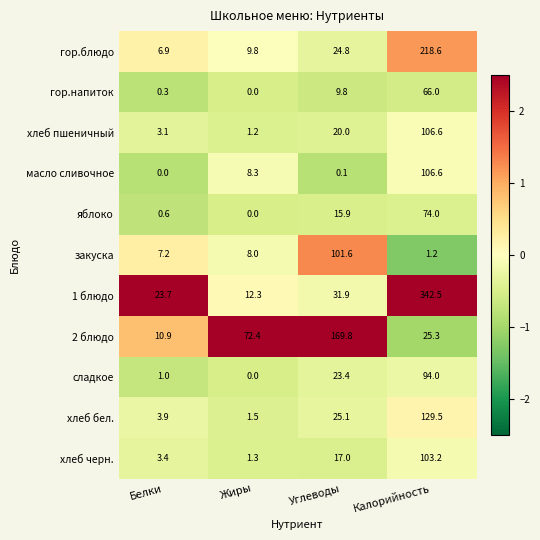

Rank the series at Углеводы from lowest to highest value.

масло сливочное, гор.напиток, яблоко, хлеб черн., хлеб пшеничный, сладкое, гор.блюдо, хлеб бел., 1 блюдо, закуска, 2 блюдо